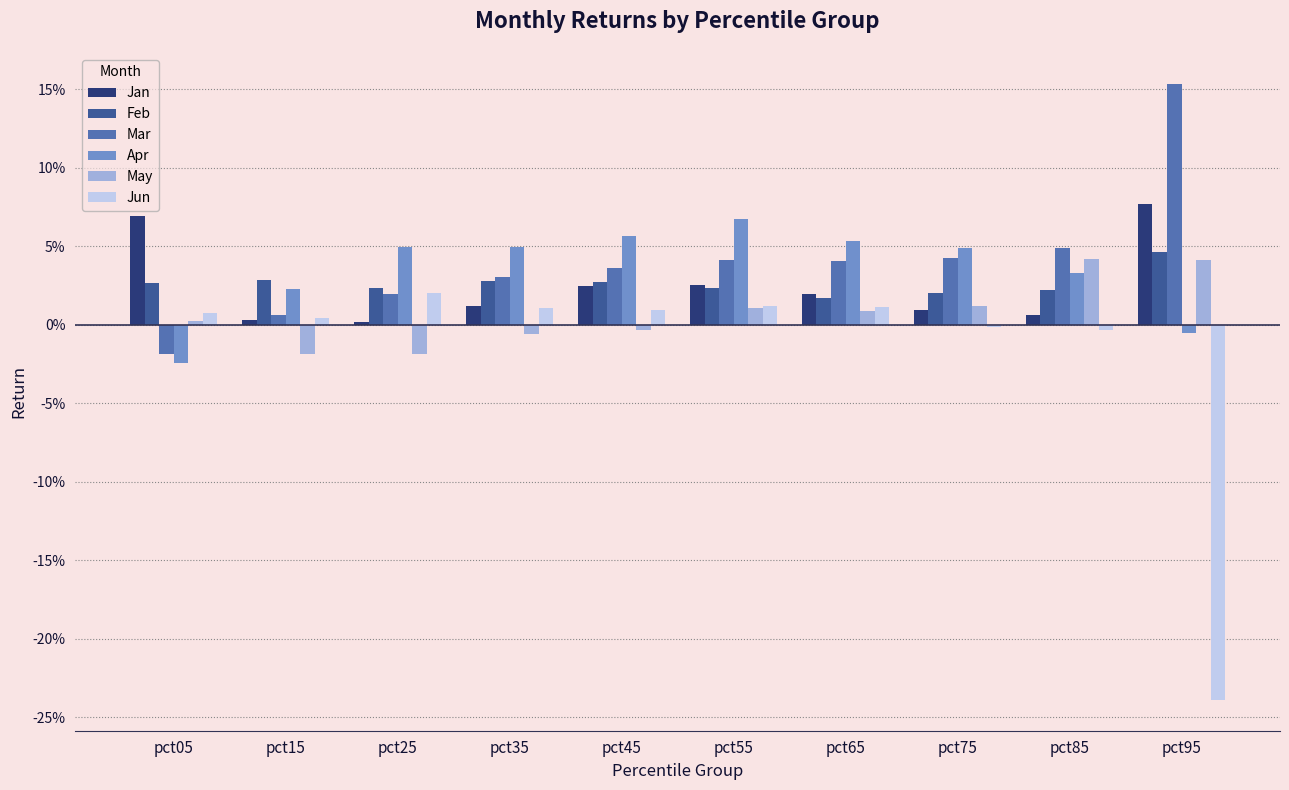

Which has a higher value, pct65 or pct05?

pct05